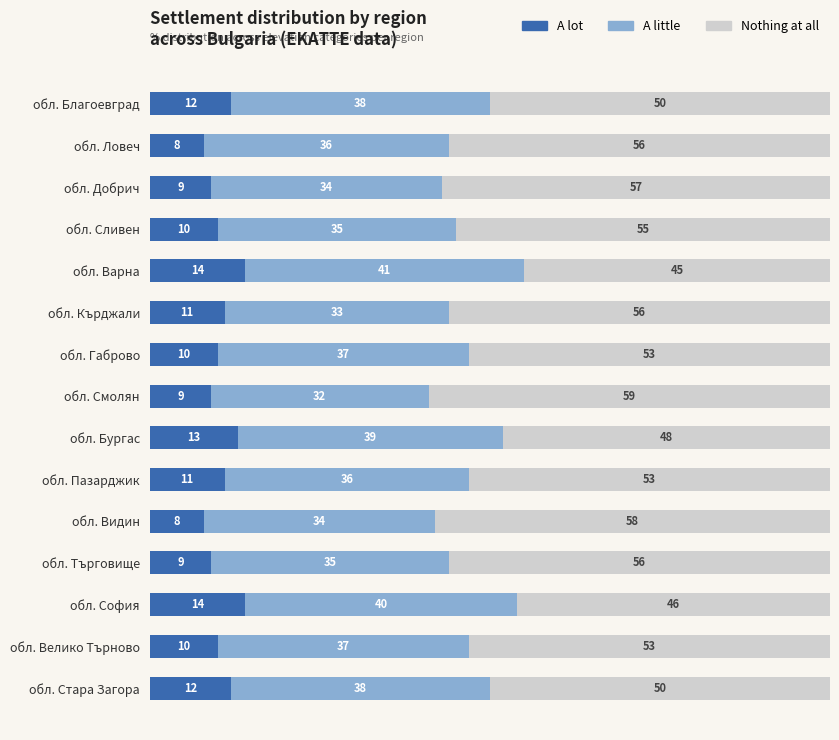

What is the approximate value of A lot at обл. Търговище?

9